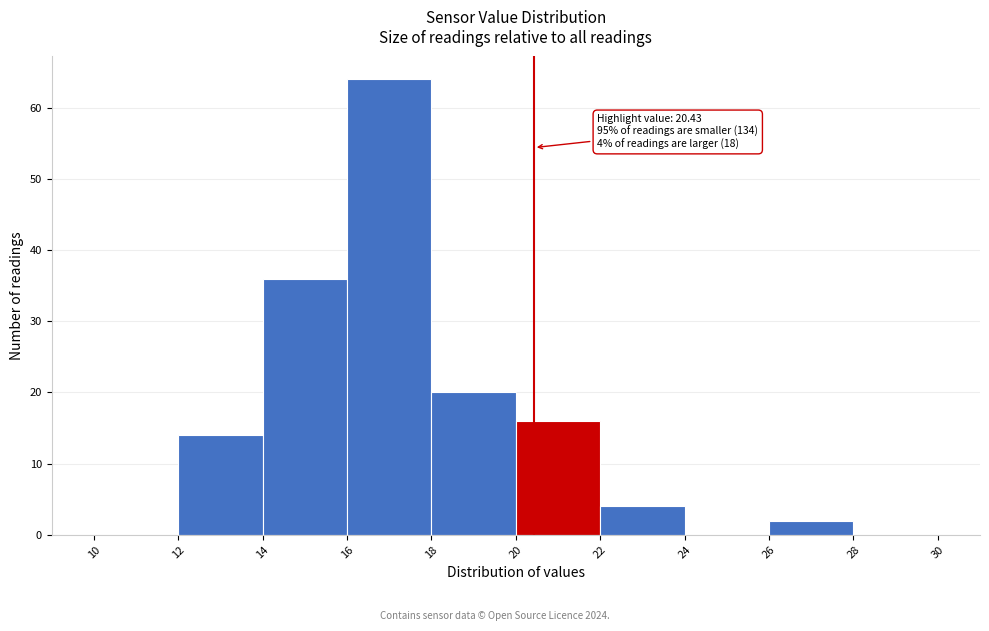

Which range on the x-axis has the tallest bar?

16 to 18